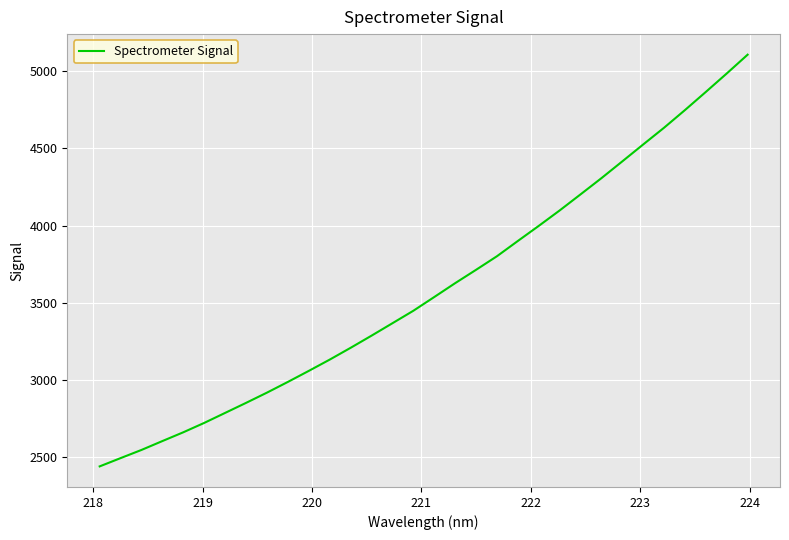

What is the smallest value displayed?

2440.2